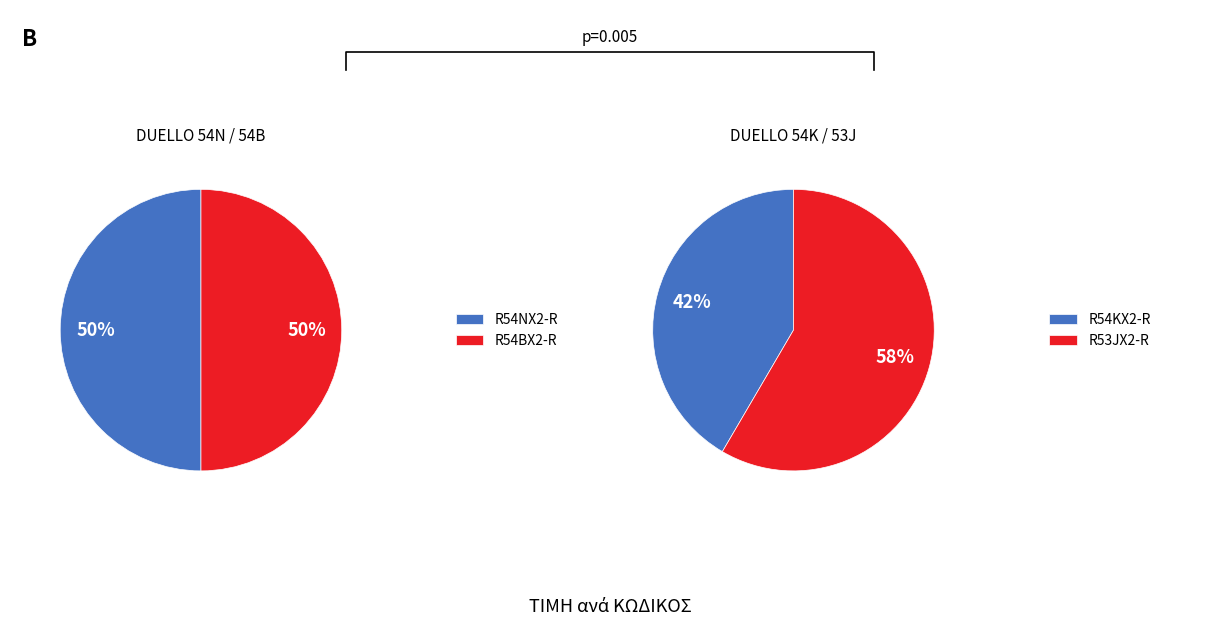

Which has a higher value, 11-10-3-R53JX2-R or 11-10-3-R54BX2-R?

11-10-3-R53JX2-R